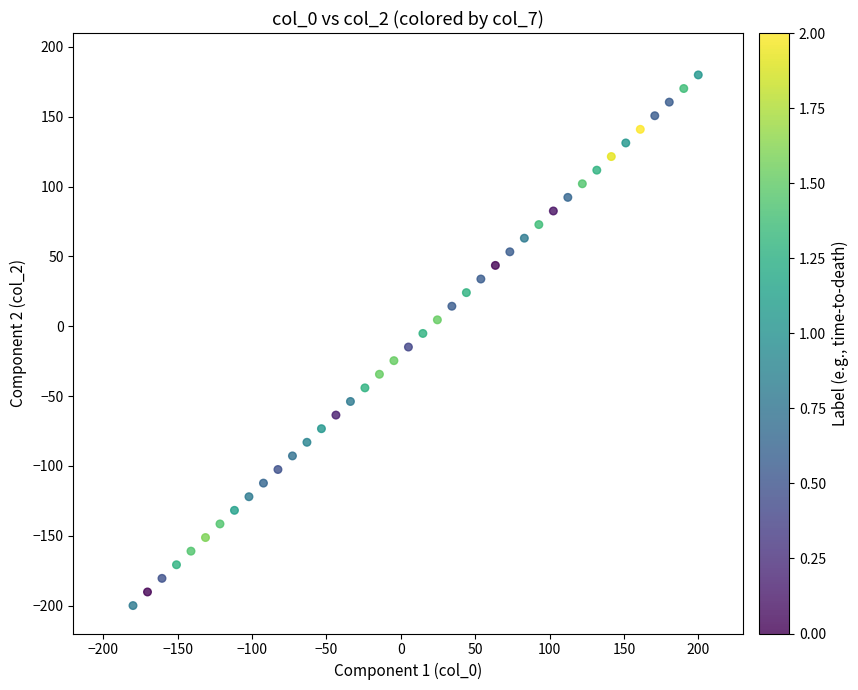

What is the range of Y values (max minus min)?

380.0